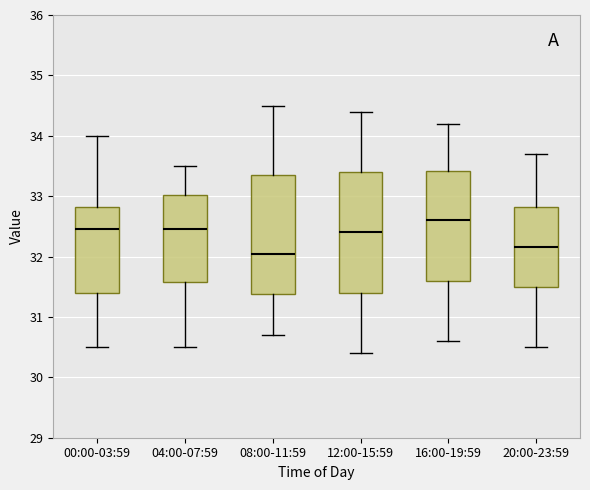

Reading left to right, transcribe this box plot: for each box, give where its median line is, the range the box spans, and where its two whiskers end, as read against the y-axis. The values are not printed on the chart, so give them approximately, as read against the axis.

00:00-03:59: median 32.5, box 31.4 to 32.8, whiskers 30.5 to 34.0
04:00-07:59: median 32.5, box 31.6 to 33.0, whiskers 30.5 to 33.5
08:00-11:59: median 32.1, box 31.4 to 33.4, whiskers 30.7 to 34.5
12:00-15:59: median 32.4, box 31.4 to 33.4, whiskers 30.4 to 34.4
16:00-19:59: median 32.6, box 31.6 to 33.4, whiskers 30.6 to 34.2
20:00-23:59: median 32.2, box 31.5 to 32.8, whiskers 30.5 to 33.7